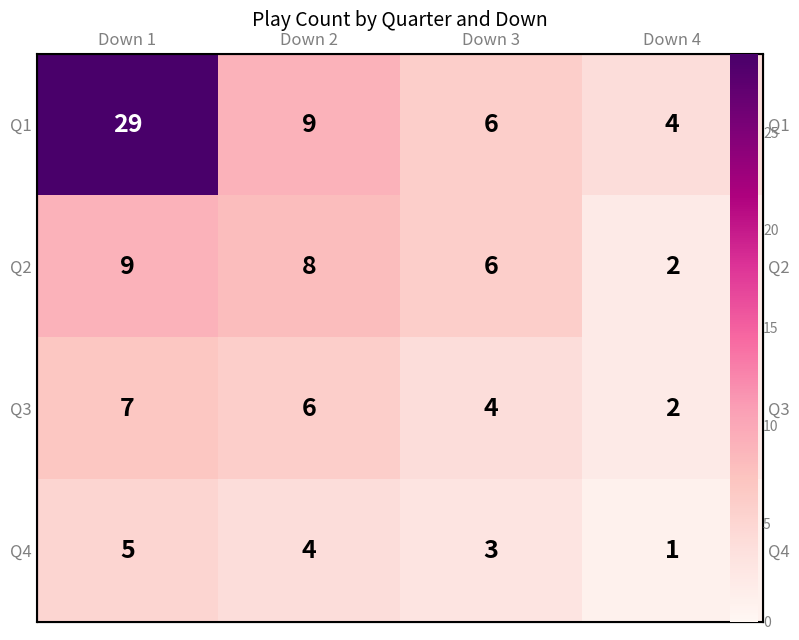

What is the minimum value for Q3?

2